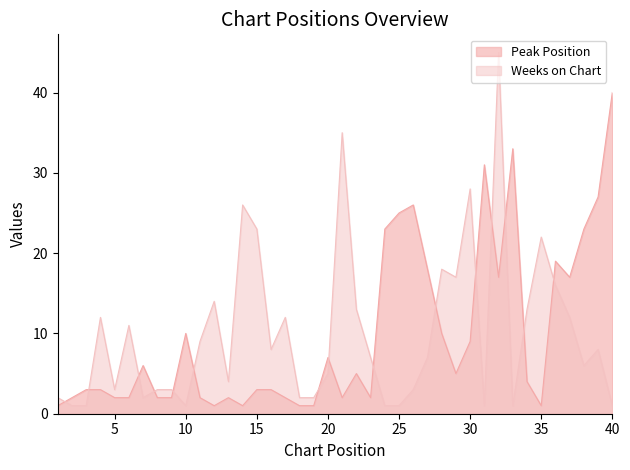

At which category does the chart reach its peak across all series?

32